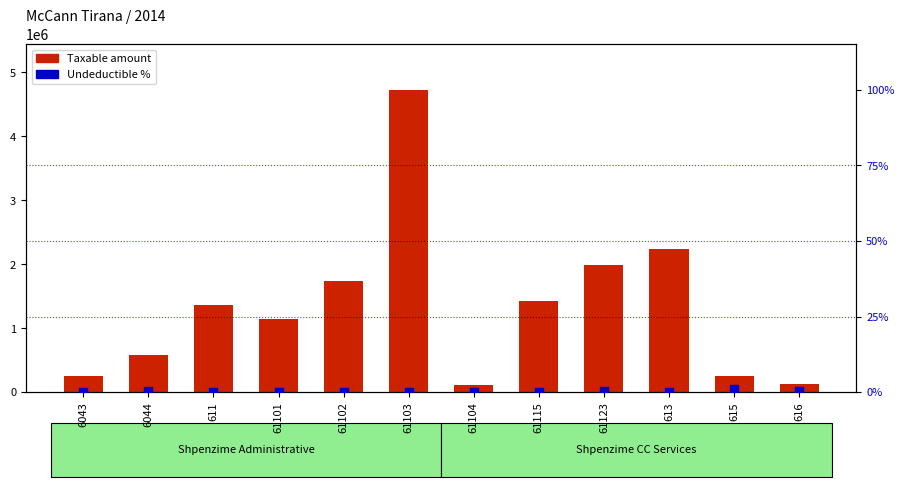

Which series has the largest total across all categories?

Taxable amount